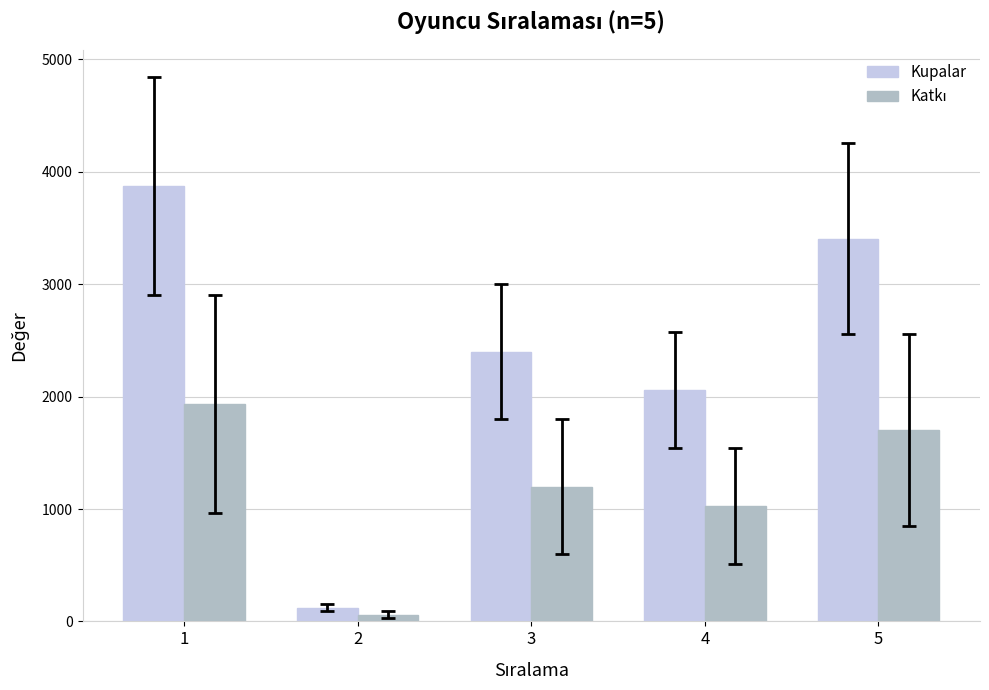

The Kupalar series shows 3874 at 1. True or false?

True